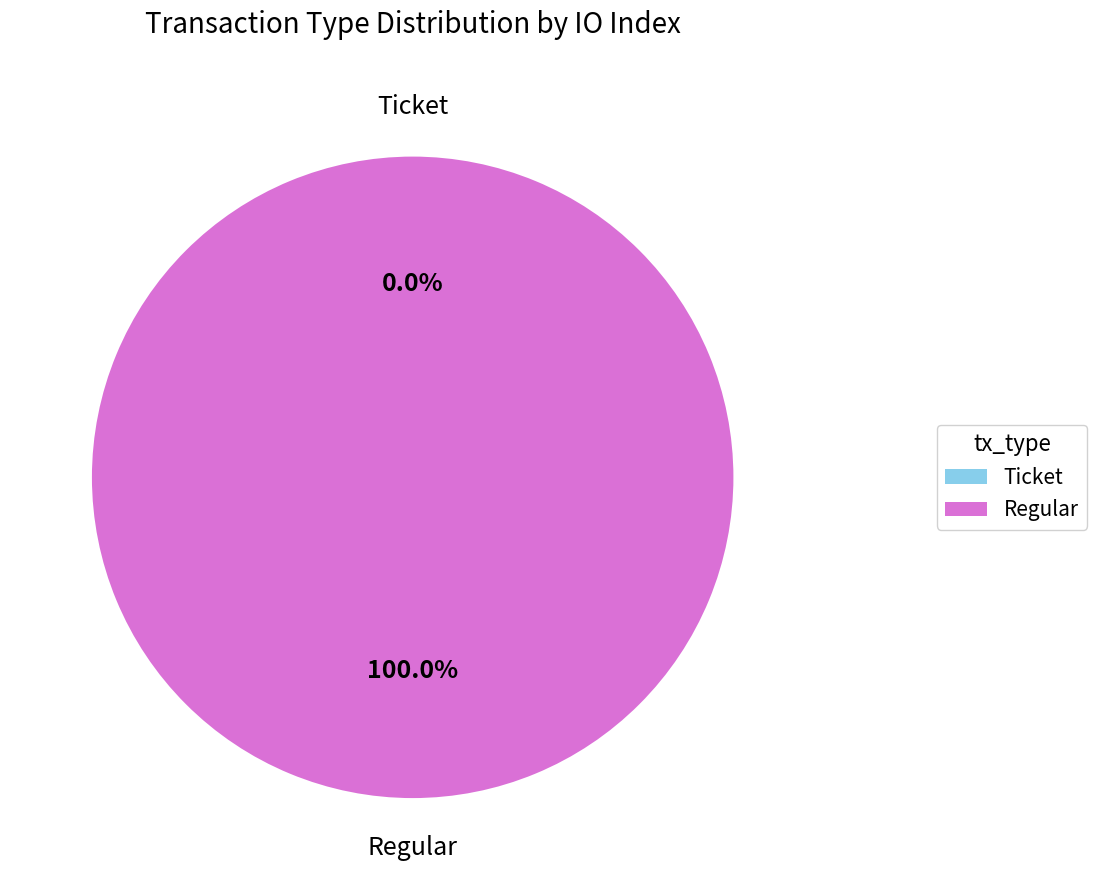

To the nearest percent, what is the difference between the largest and smallest slice percentages?

100%